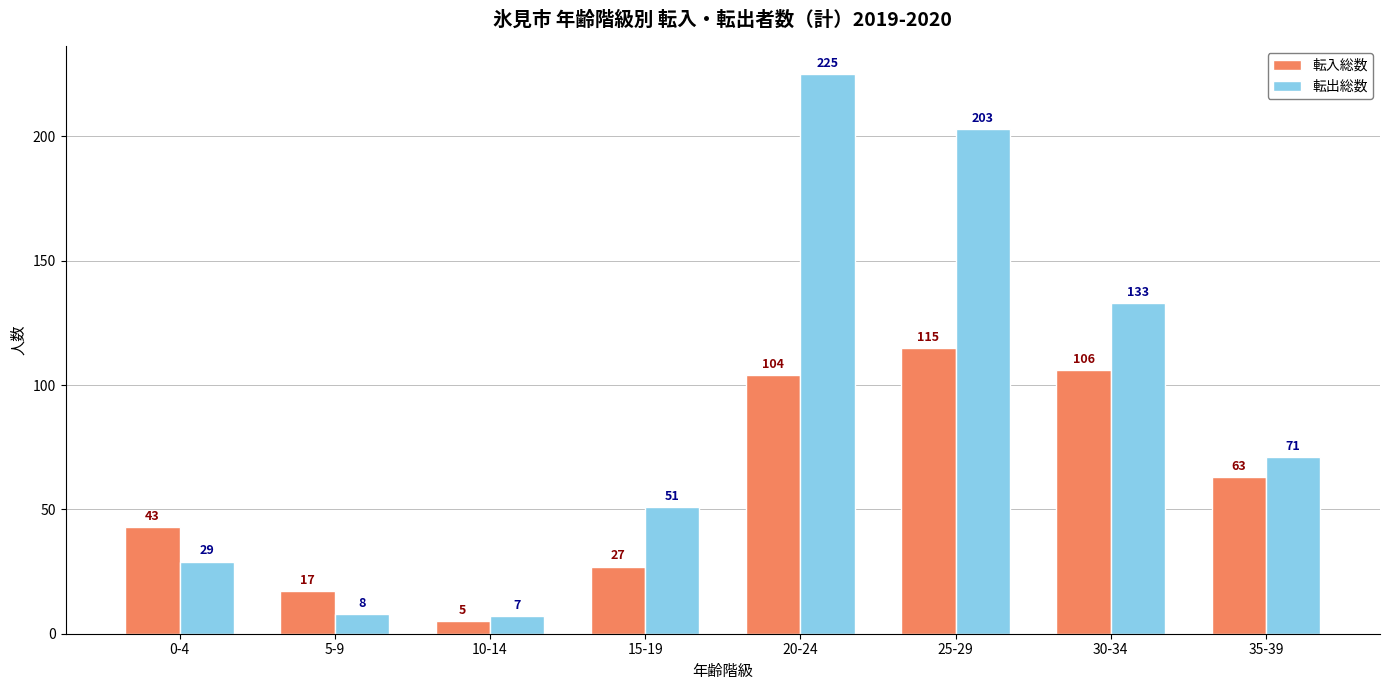

Reading right to left, transcribe all the data shown in this chart.

転入総数: 63	106	115	104	27	5	17	43
転出総数: 71	133	203	225	51	7	8	29